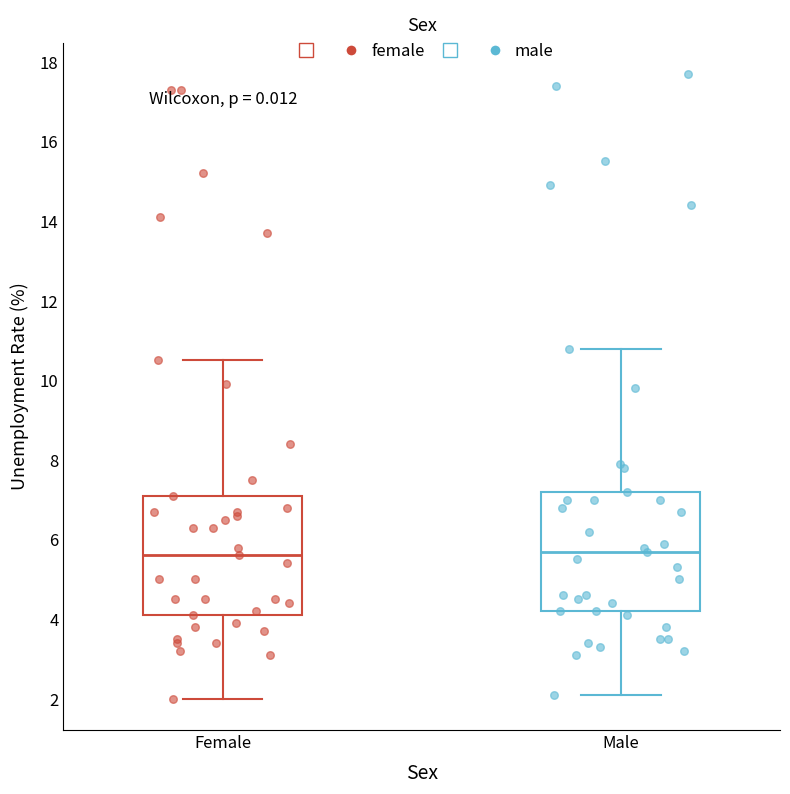

Reading left to right, transcribe this box plot: for each box, give where its median line is, the range the box spans, and where its two whiskers end, as read against the y-axis. The values are not printed on the chart, so give them approximately, as read against the axis.

Female: median 5.6, box 4.2 to 7.2, whiskers 2.0 to 10.6
Male: median 5.8, box 4.2 to 7.2, whiskers 2.2 to 10.8